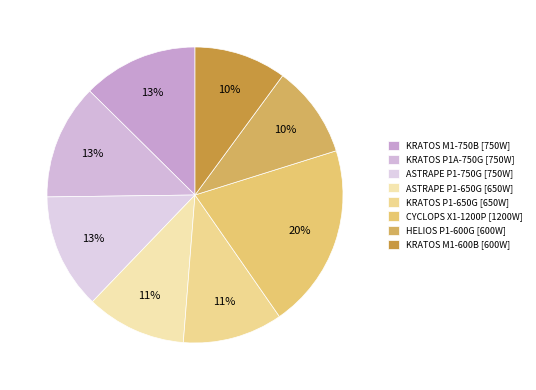

To the nearest percent, what is the difference between the largest and smallest slice percentages?

10%